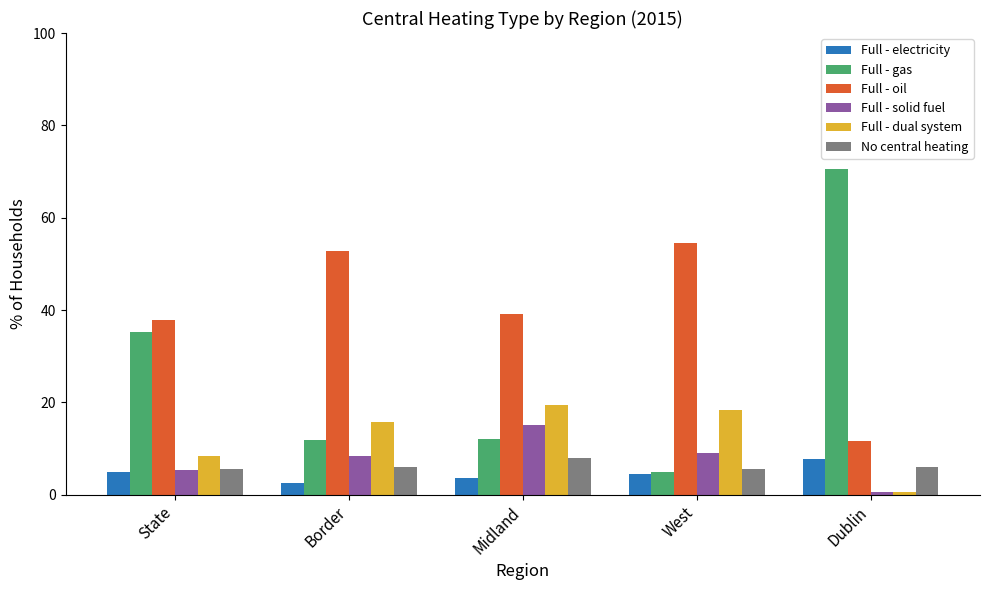

How many bars are there in total?

30